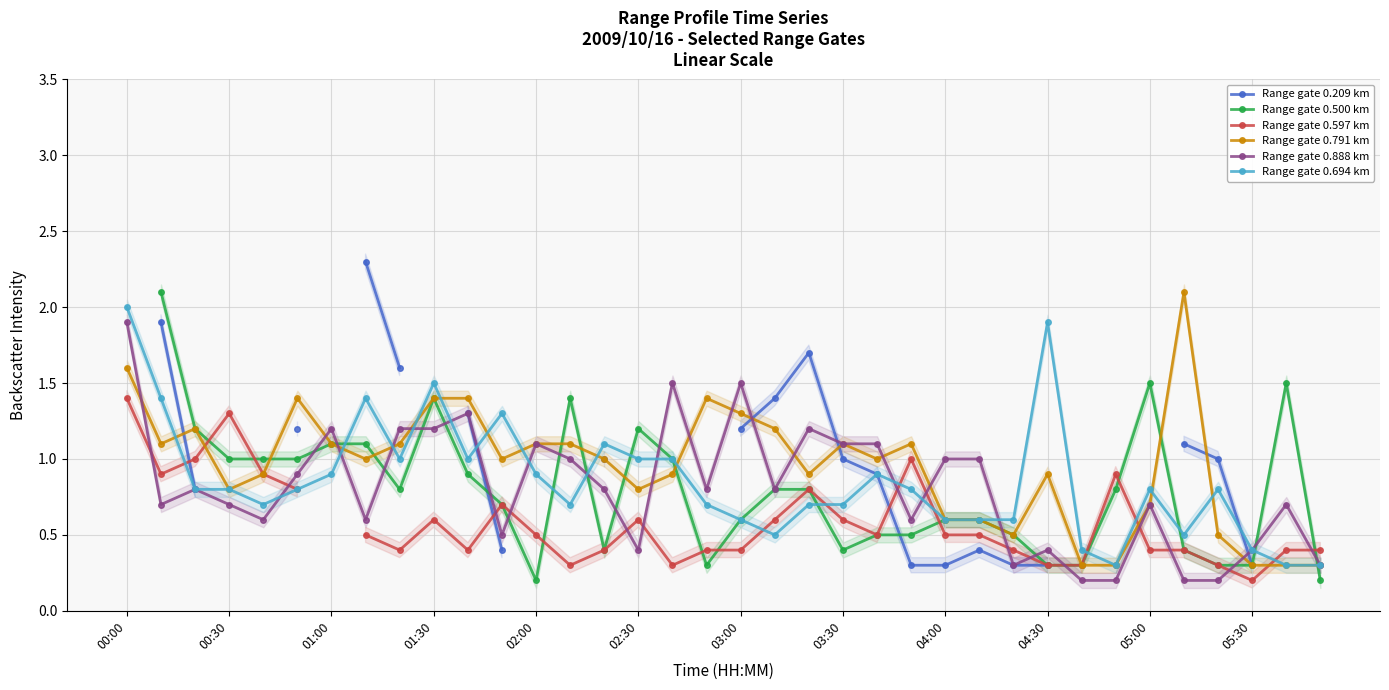

In Range gate 0.888 km, how many points are higher than both neighbors (excluding endpoints)?

10